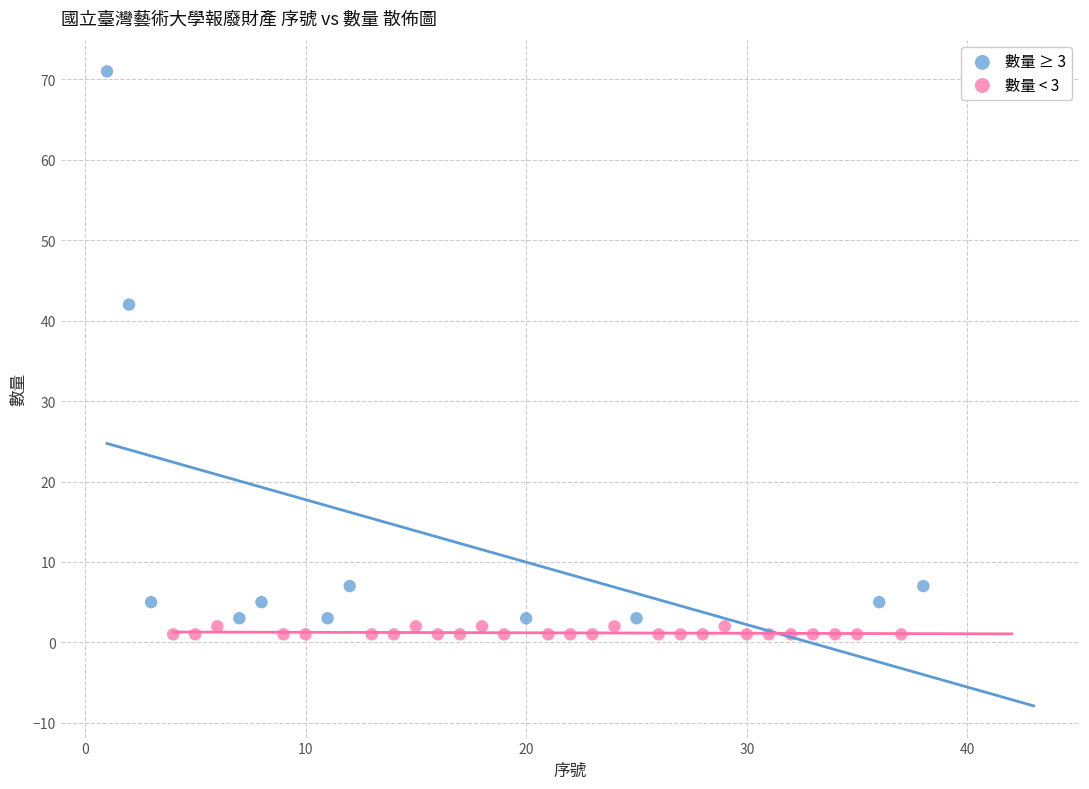

Which series contains the highest Y value?

數量 ≥ 3